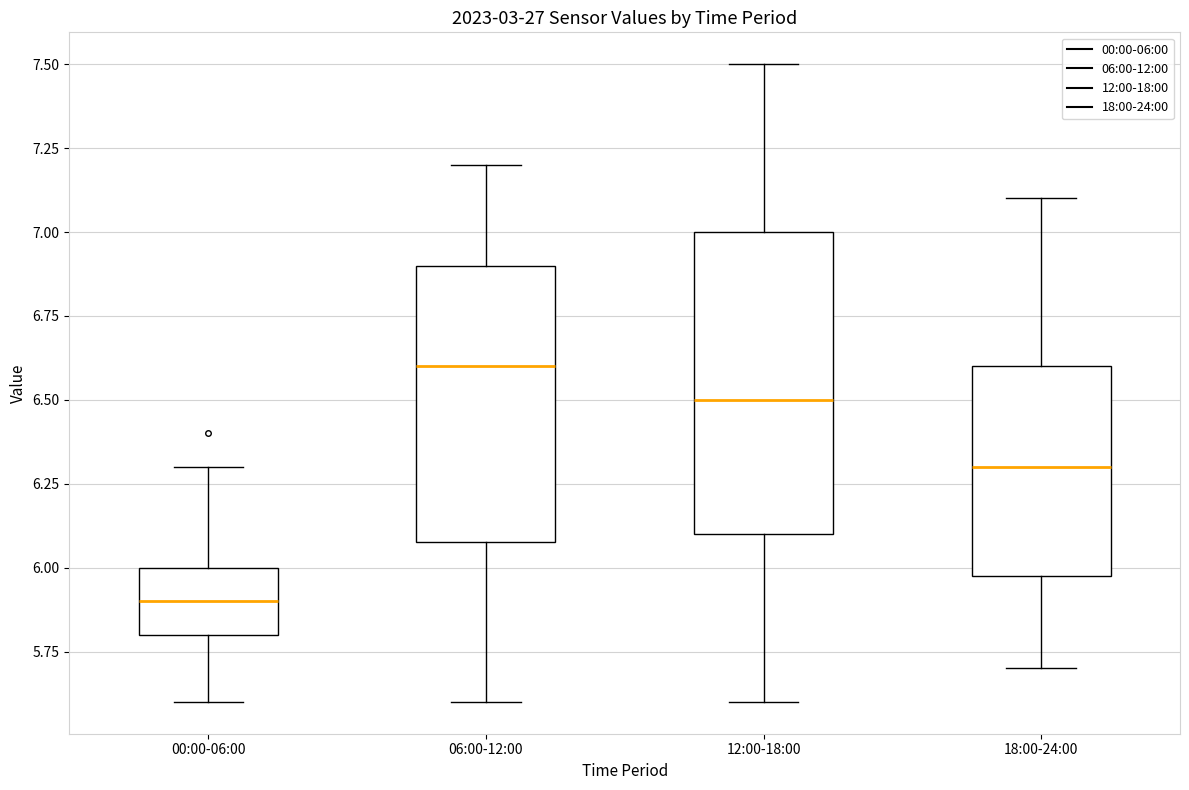

Which box's median line is the highest?

06:00-12:00